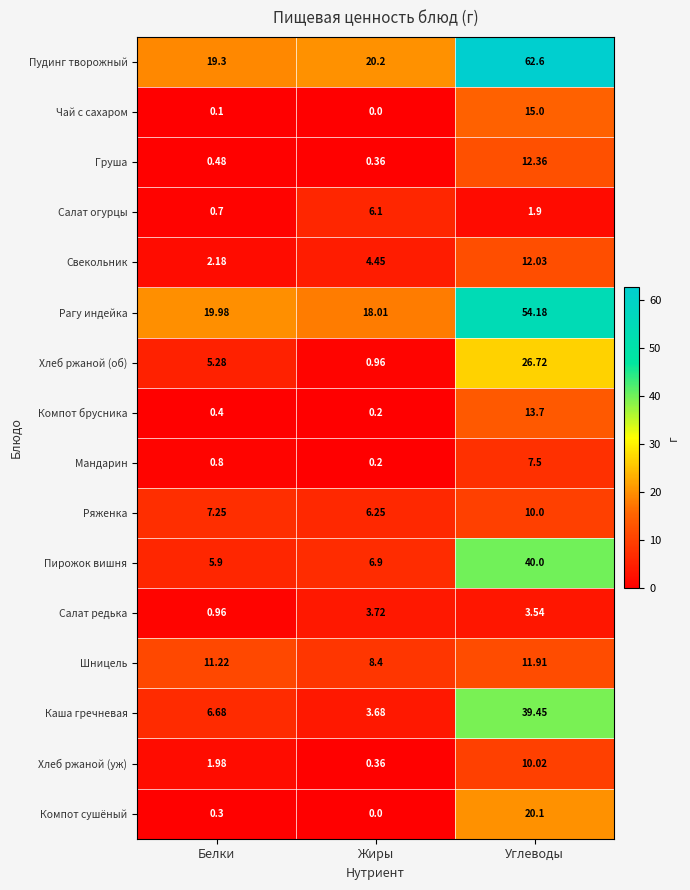

Which category has the lowest value in the Компот сушёный series?

Жиры